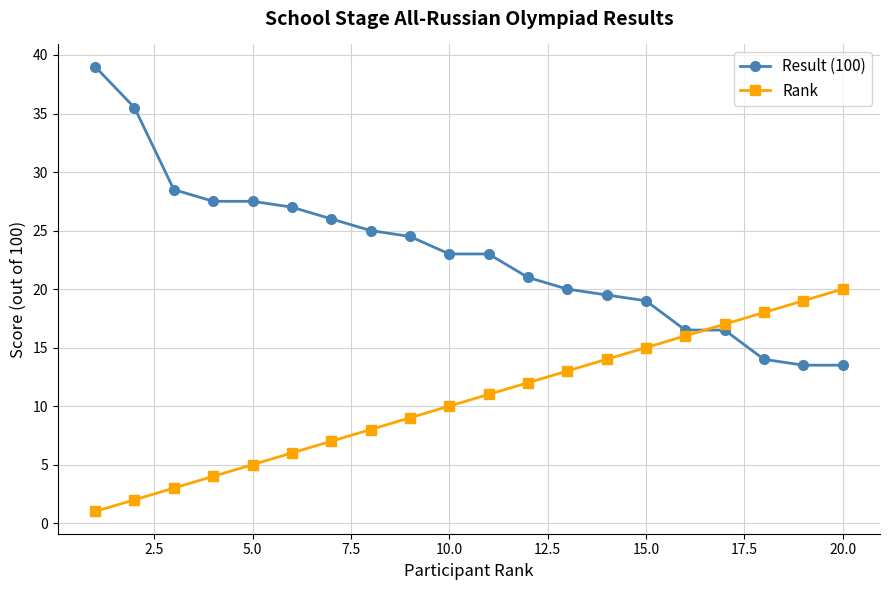

Rank the series by their maximum value, from highest to lowest.

Result (100), Rank